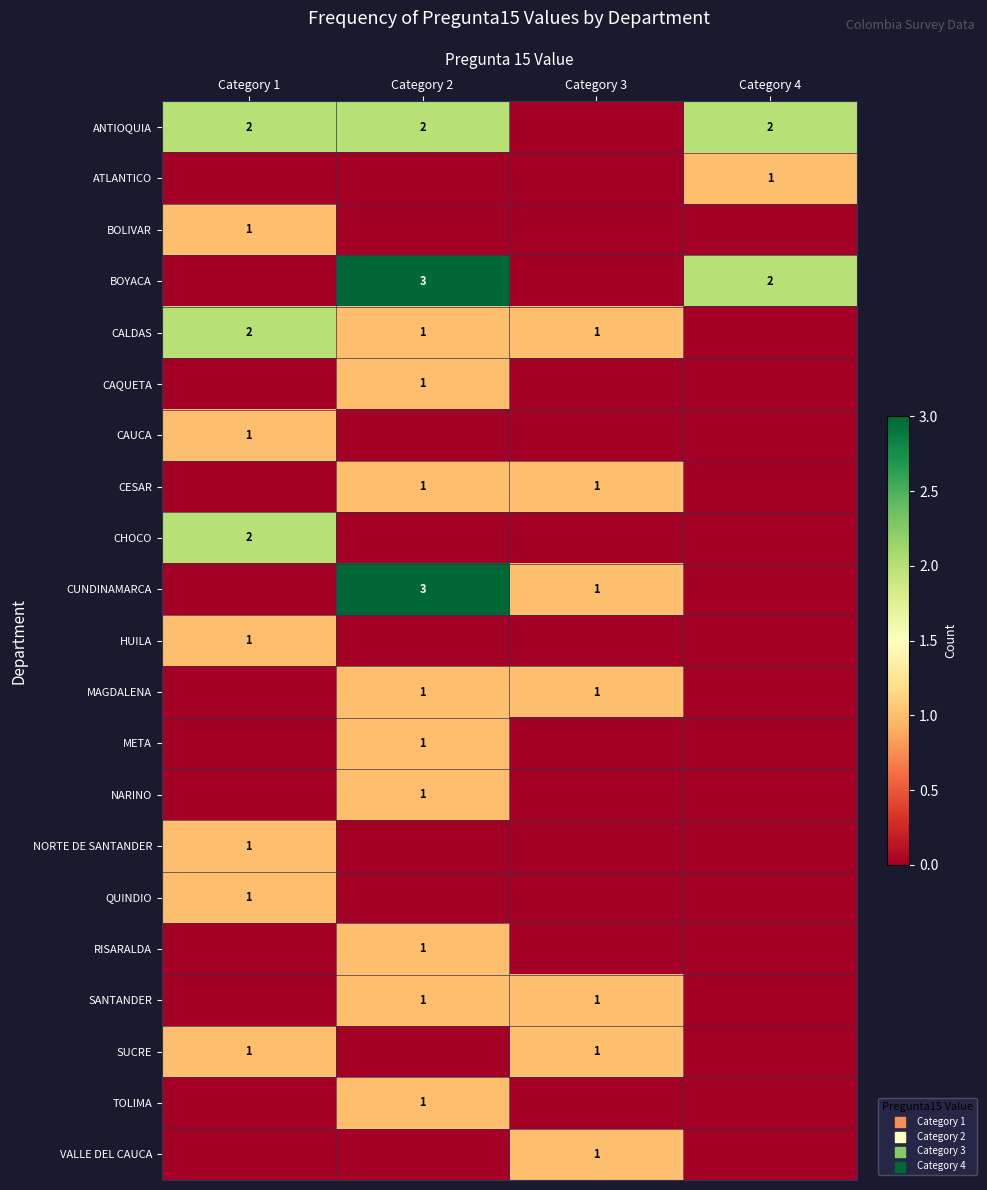

Is it true that NORTE DE SANTANDER equals 0 at Category 1?

False